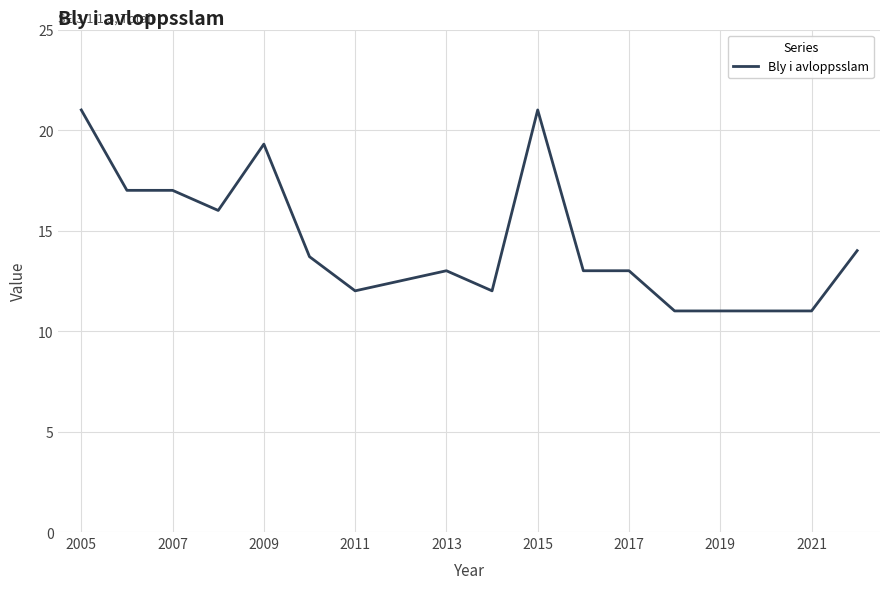

Reading left to right, extract all data points from this chart.

21.0	17.0	17.0	16.0	19.3	13.7	12.0	12.5	13.0	12.0	21.0	13.0	13.0	11.0	11.0	11.0	11.0	14.0